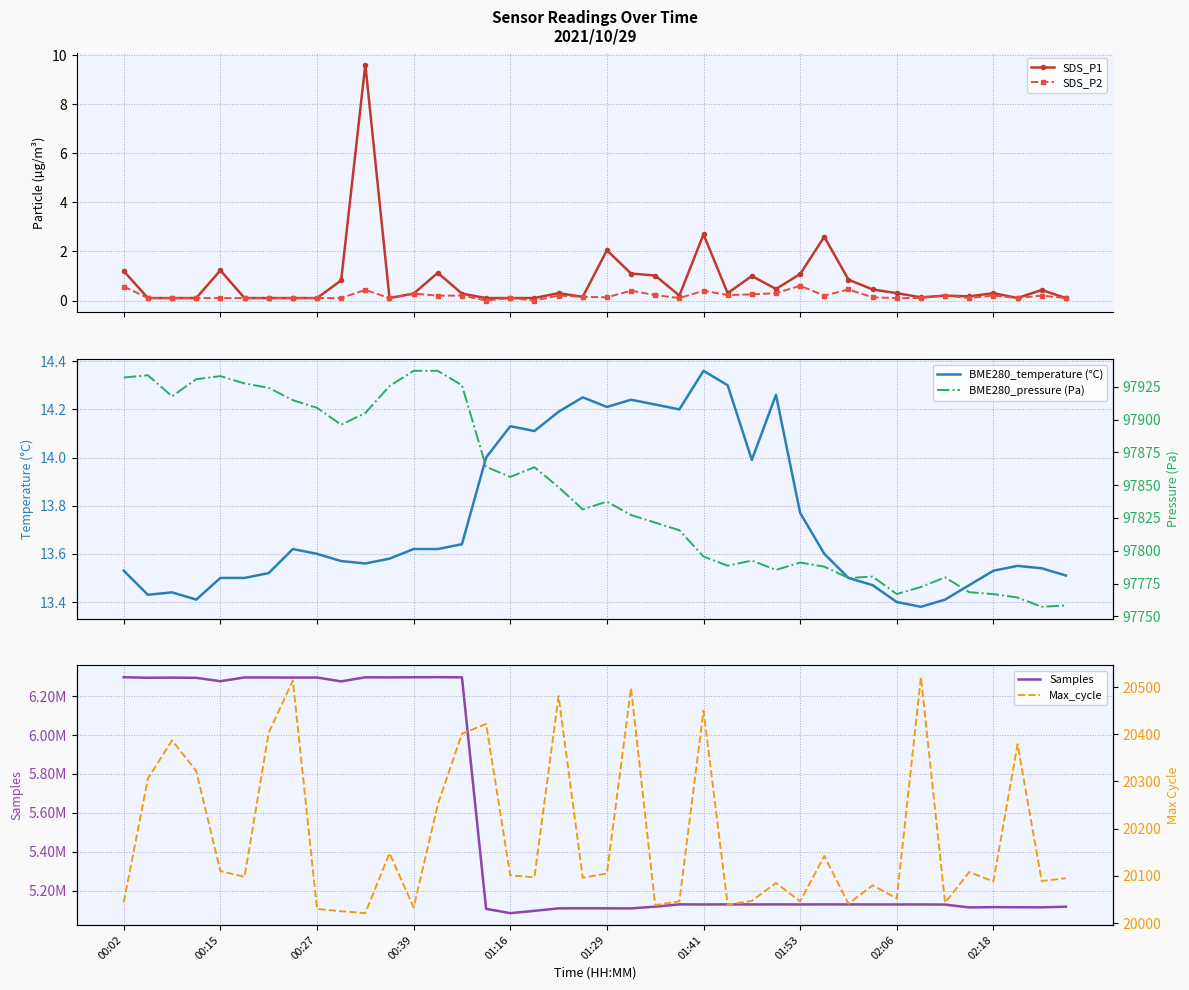

How many lines are shown in the chart?

6